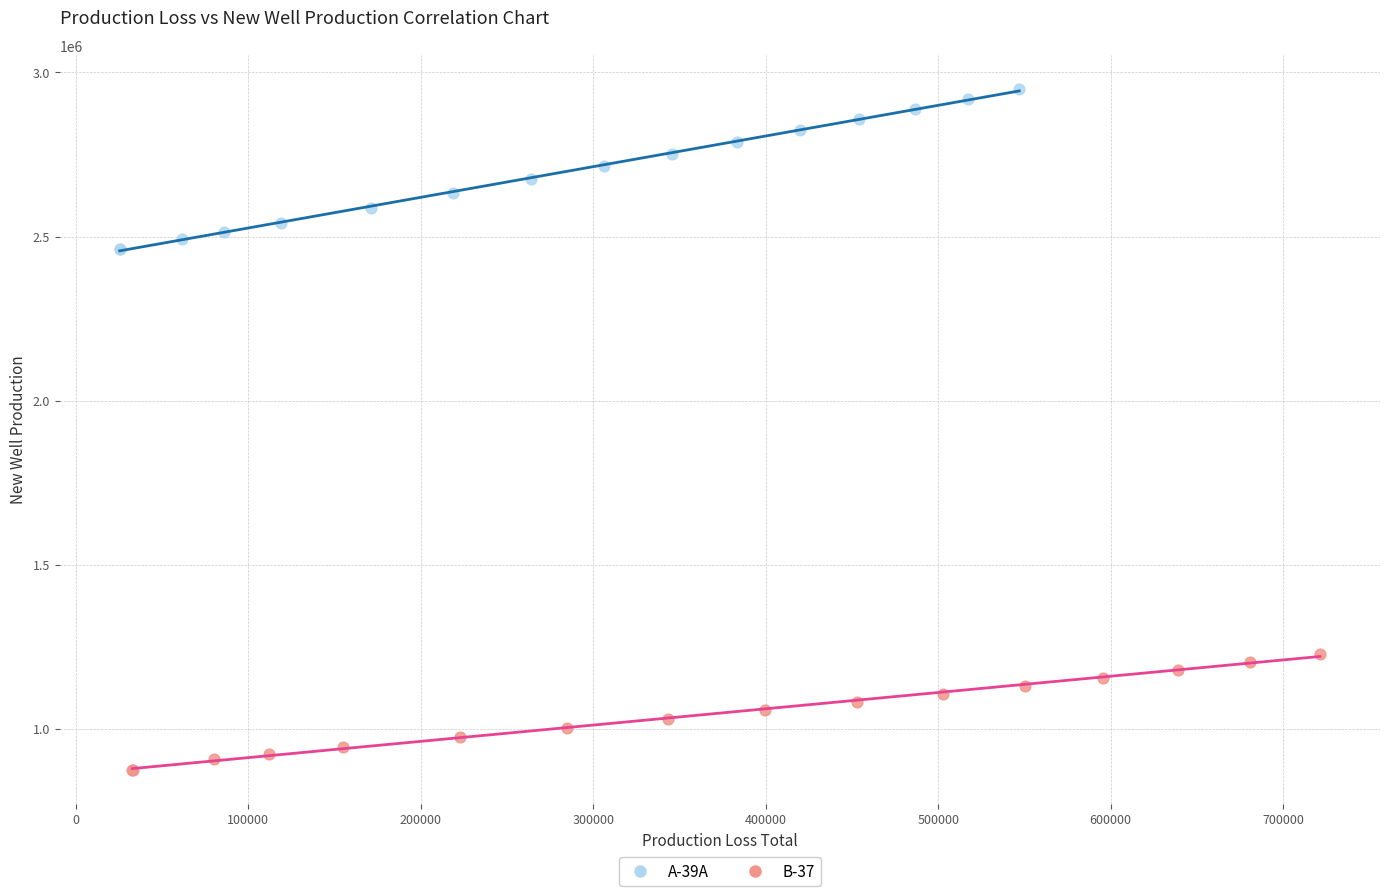

Which series contains the lowest Y value?

B-37